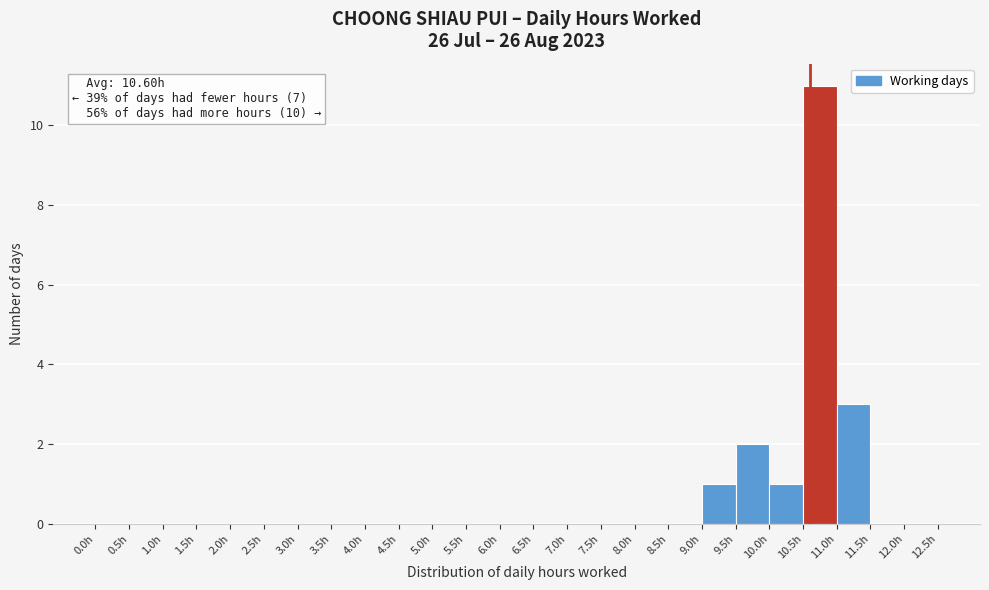

Over which range of the x-axis is the bar tallest?

10.5 to 11.0